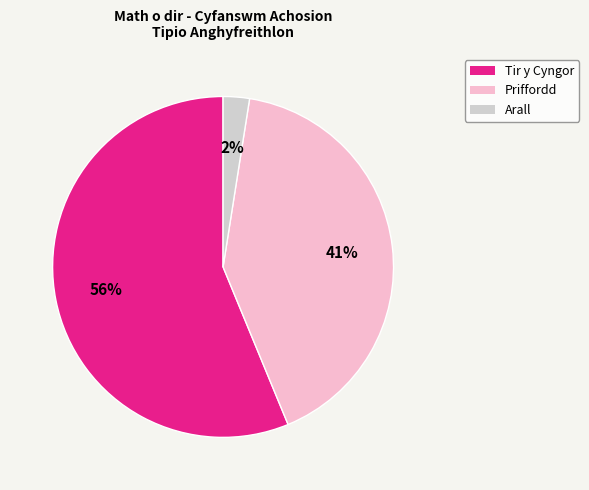

Is there any slice that represents more than half of the pie?

Yes